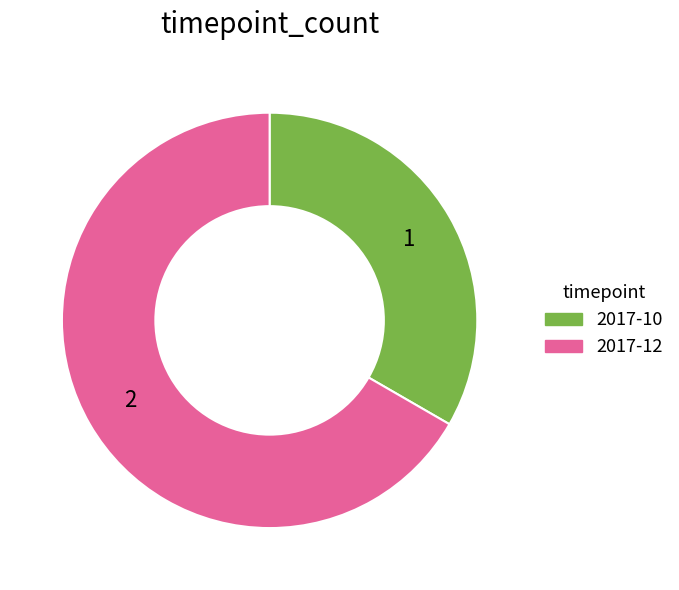

How many segments does this pie chart have?

2